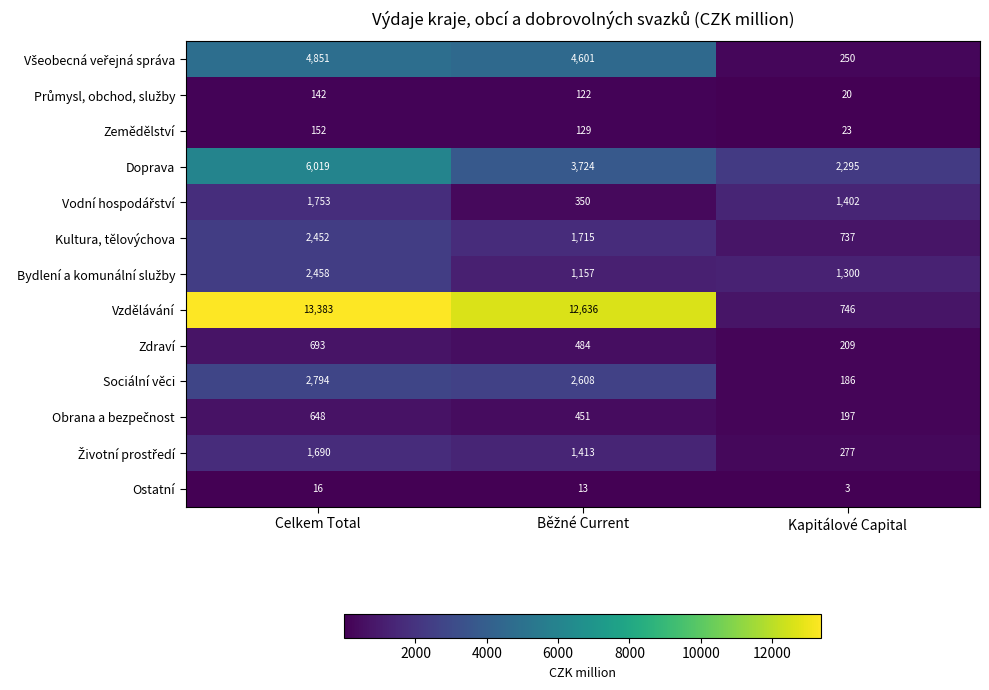

What is the spread (max minus min) of values at Kapitálové Capital?

2292